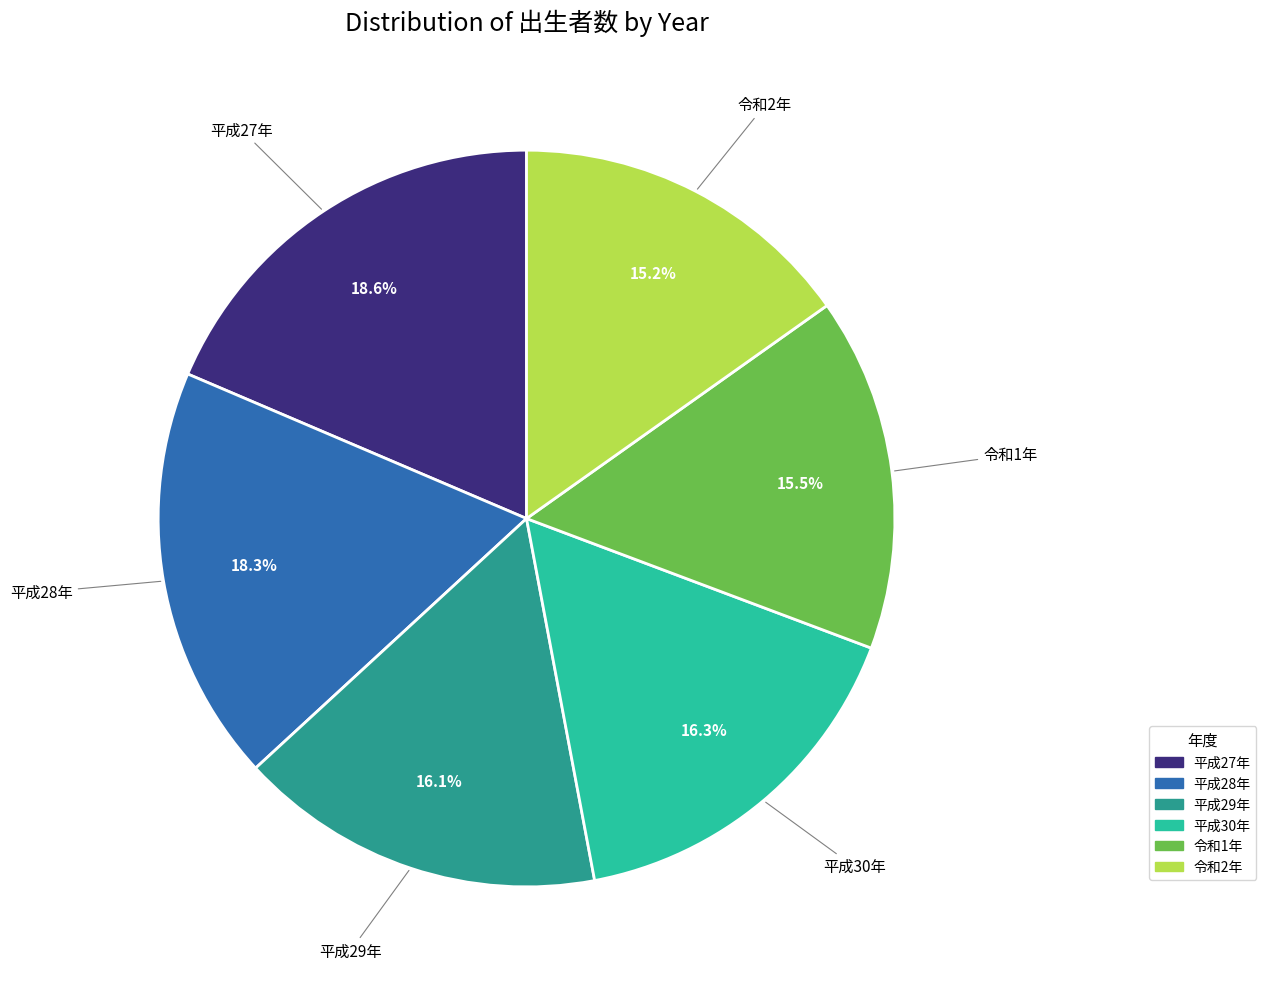

Does 平成28年 account for over 50% of the chart?

No